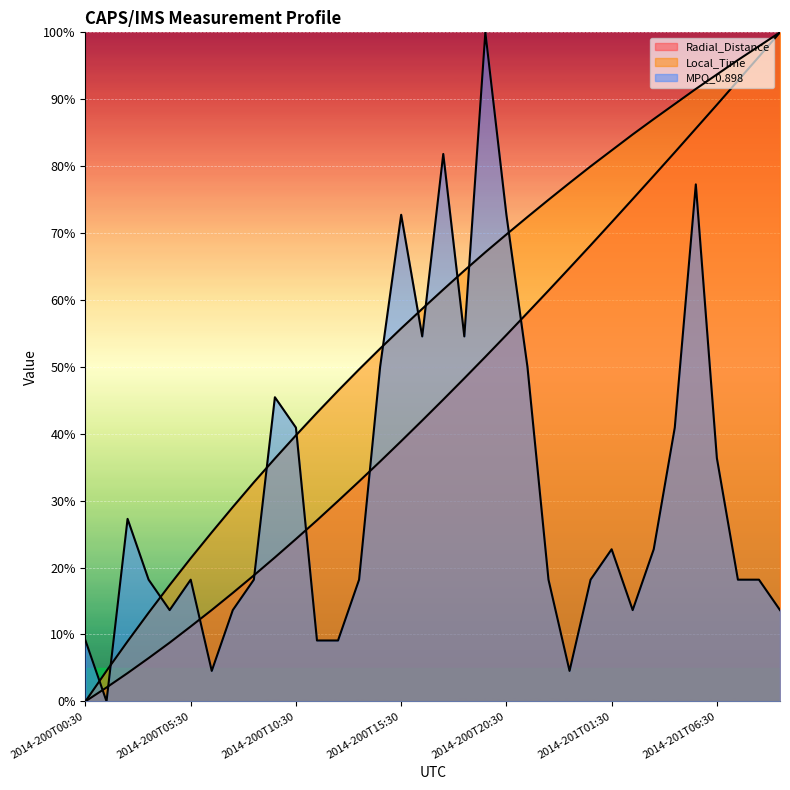

How many lines are shown in the chart?

3